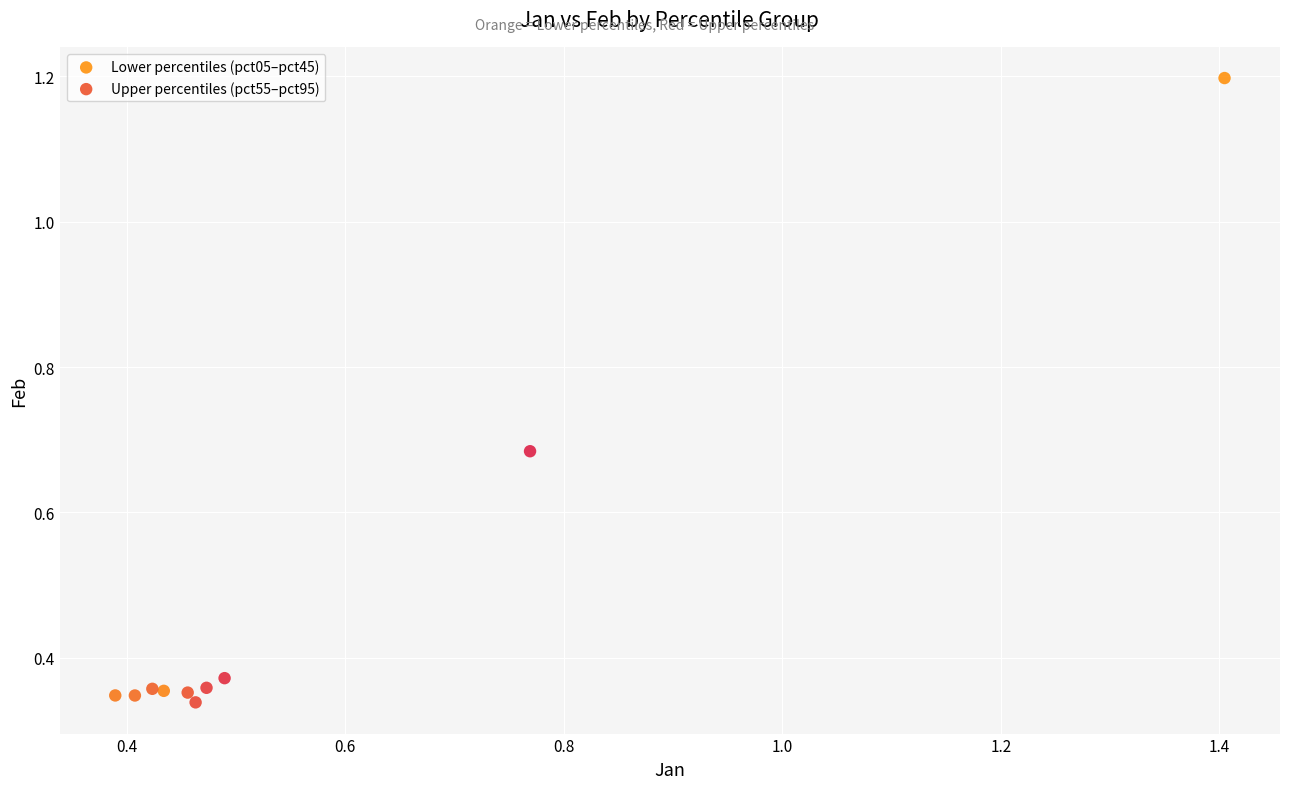

Which series contains the lowest Y value?

Upper percentiles (pct55–pct95)